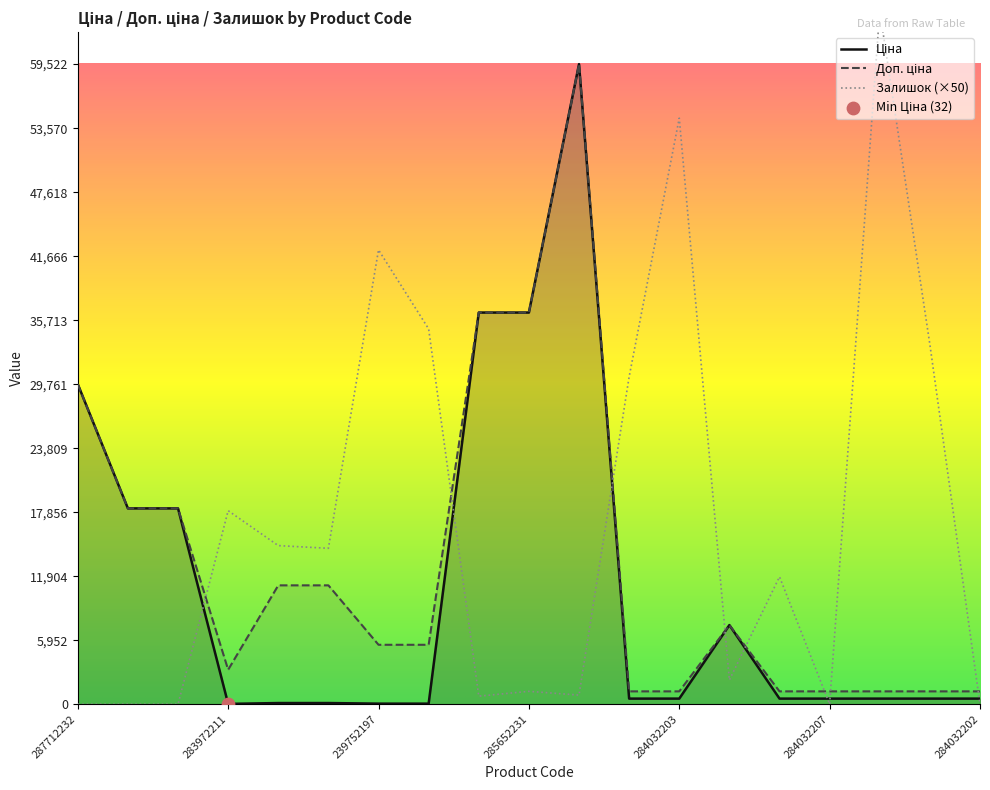

Which series has the largest total across all categories?

Залишок